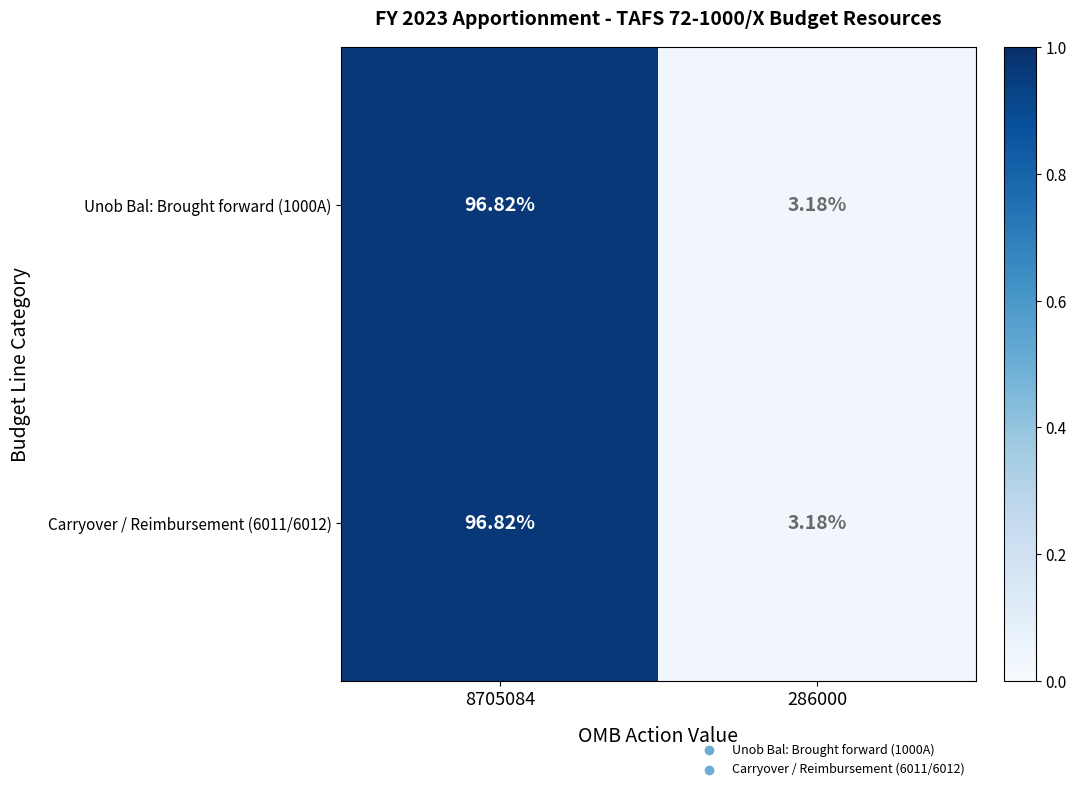

Reading left to right, extract all data points from this chart.

Unob Bal: Brought forward (1000A): 8705084=96.8	286000=3.2
Carryover / Reimbursement (6011/6012): 8705084=96.8	286000=3.2